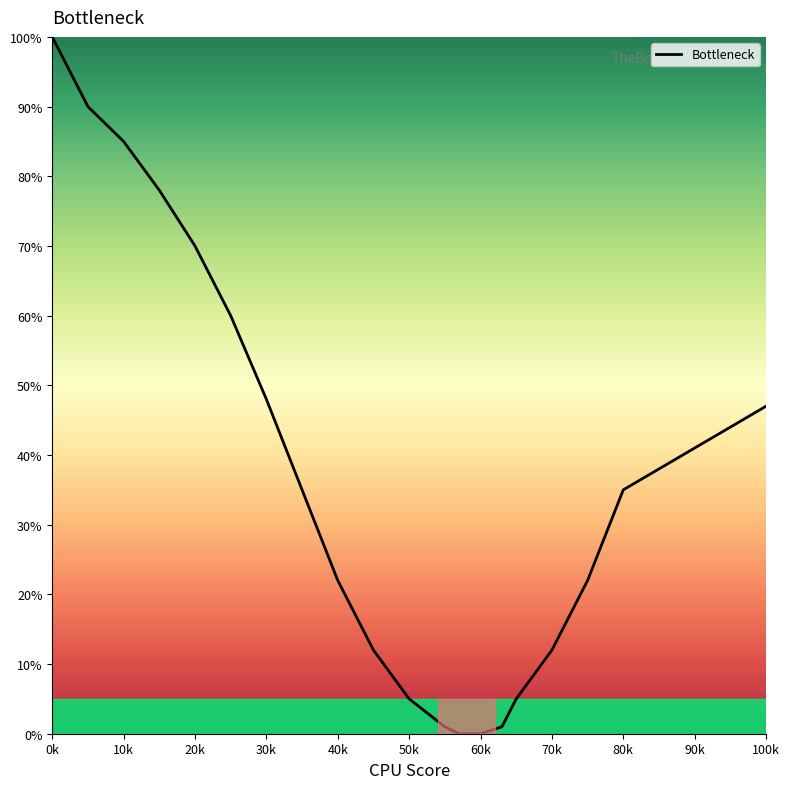

What is the difference between the maximum and minimum values?

100